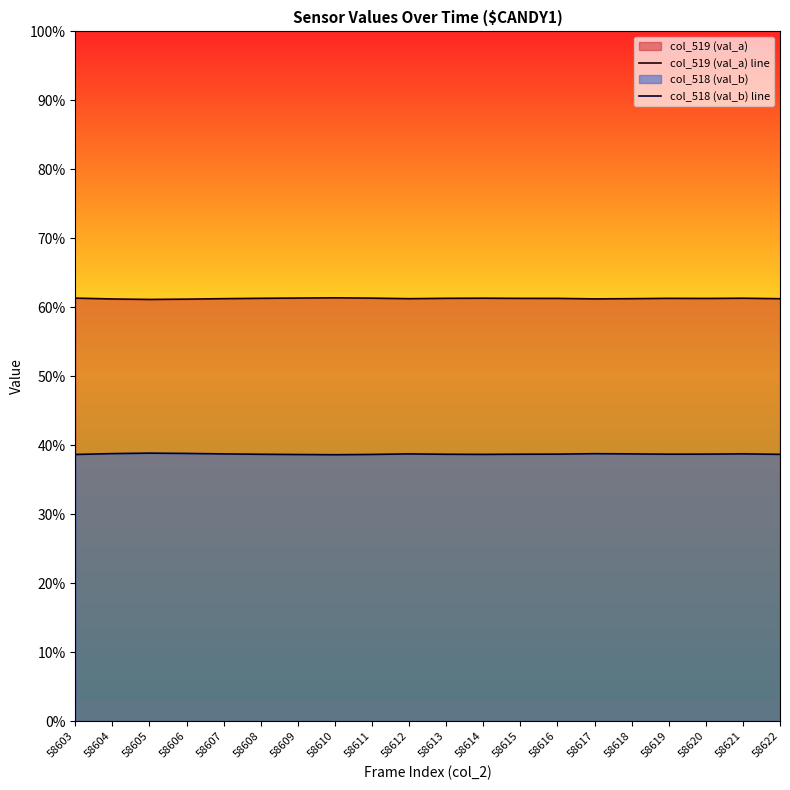

At 58613, list the series in order from largest to smallest.

col_519 (val_a) line, col_518 (val_b) line